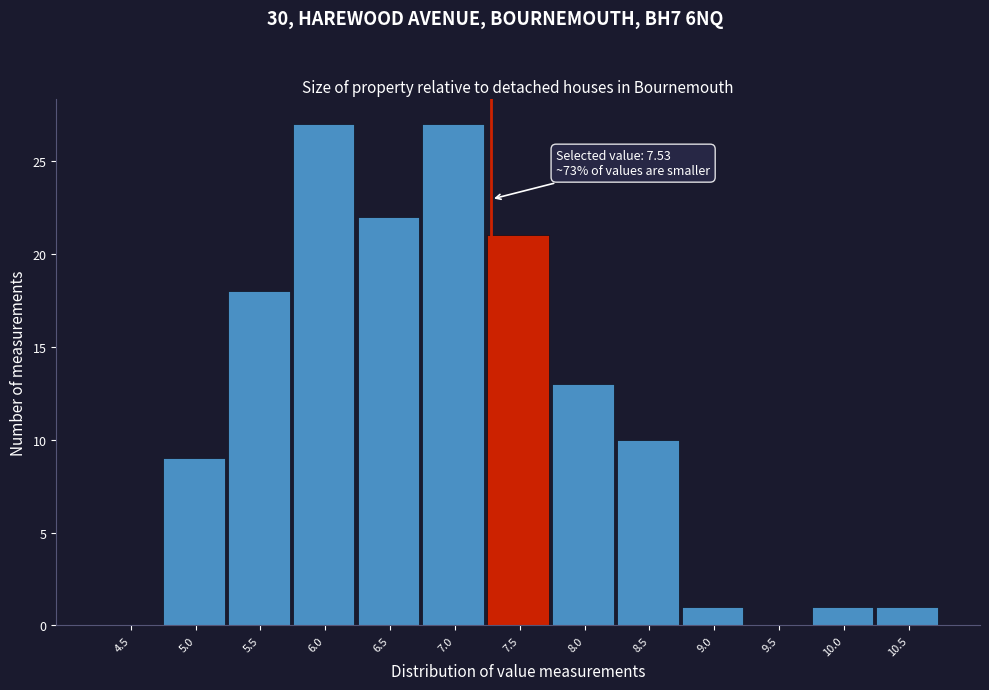

Reading left to right, extract all data points from this chart.

4.5=0	5.0=9	5.5=18	6.0=27	6.5=22	7.0=27	7.5=21	8.0=13	8.5=10	9.0=1	9.5=0	10.0=1	10.5=1